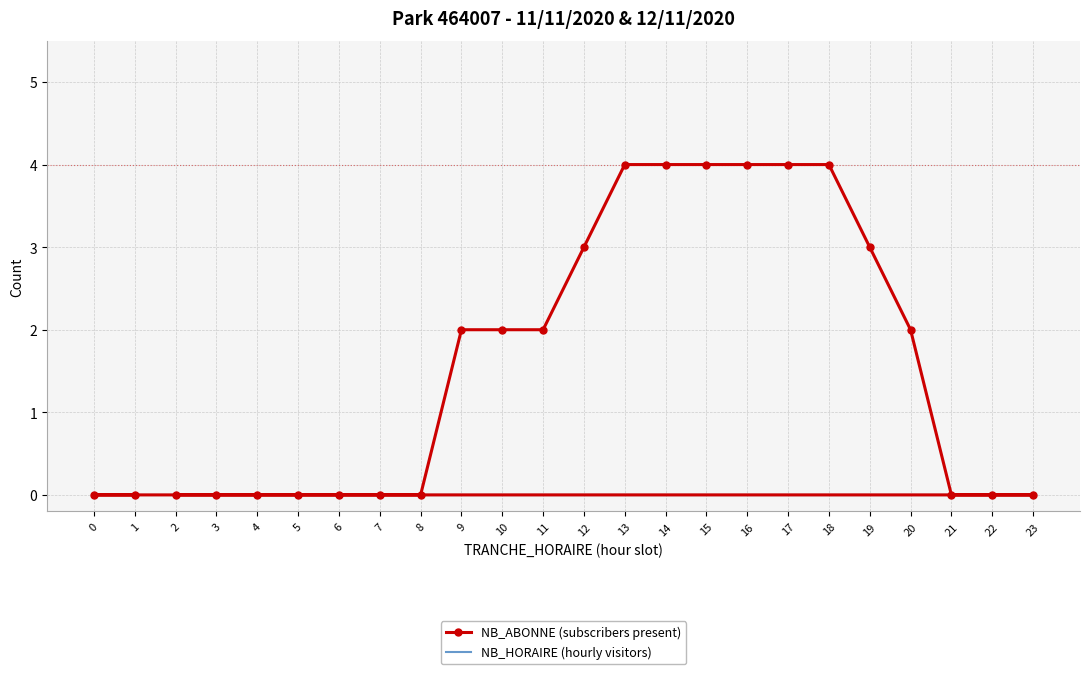

True or false: NB_ABONNE (subscribers present) and NB_HORAIRE (hourly visitors) cross at least once.

False